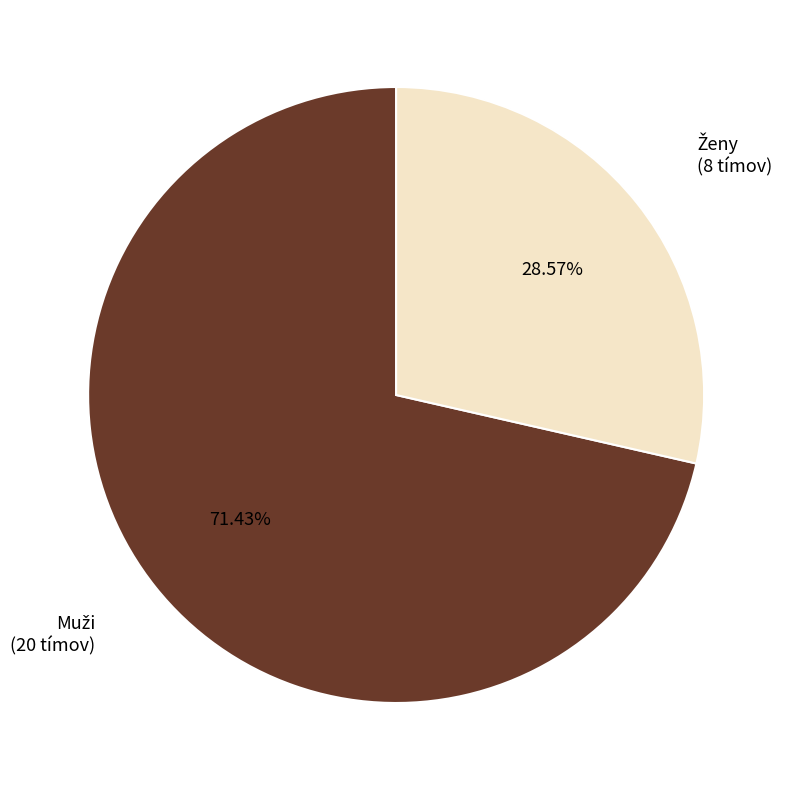

Is there a majority slice in this chart?

Yes